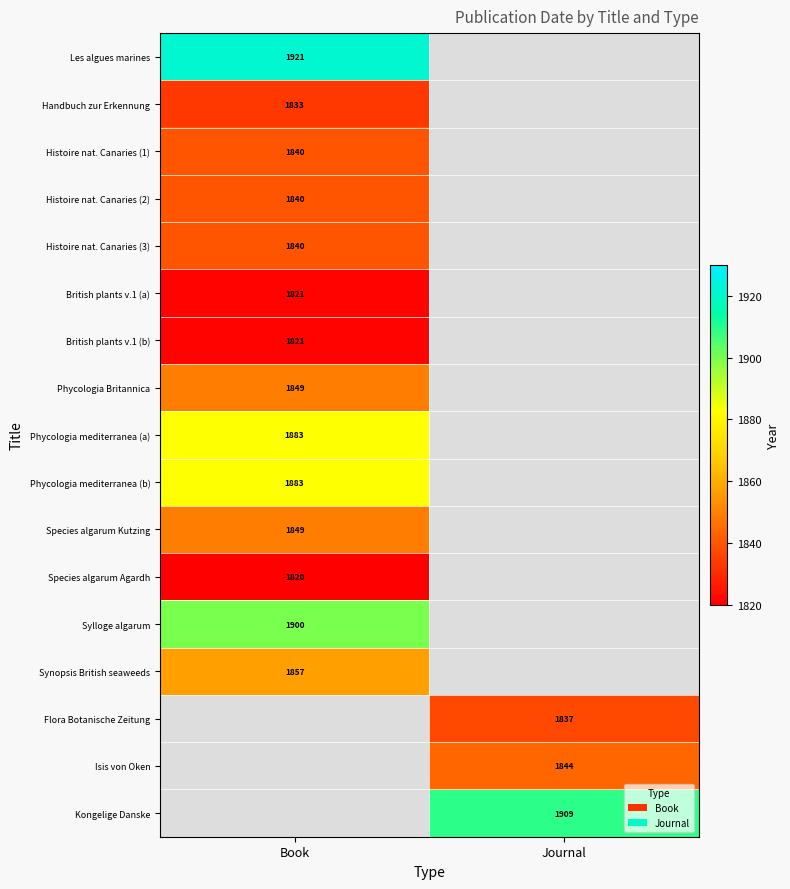

What is the difference between the highest and lowest values at Book?

101.0